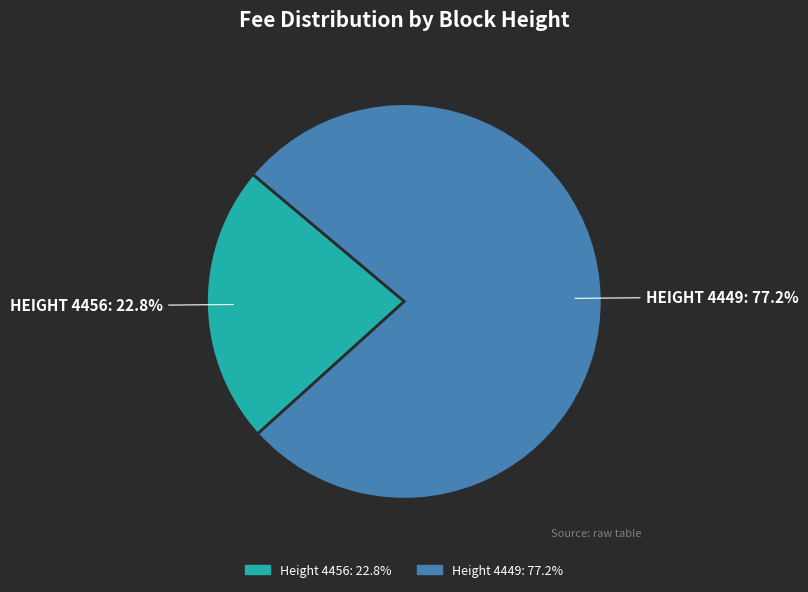

To the nearest percent, what is the difference between the largest and smallest slice percentages?

54%